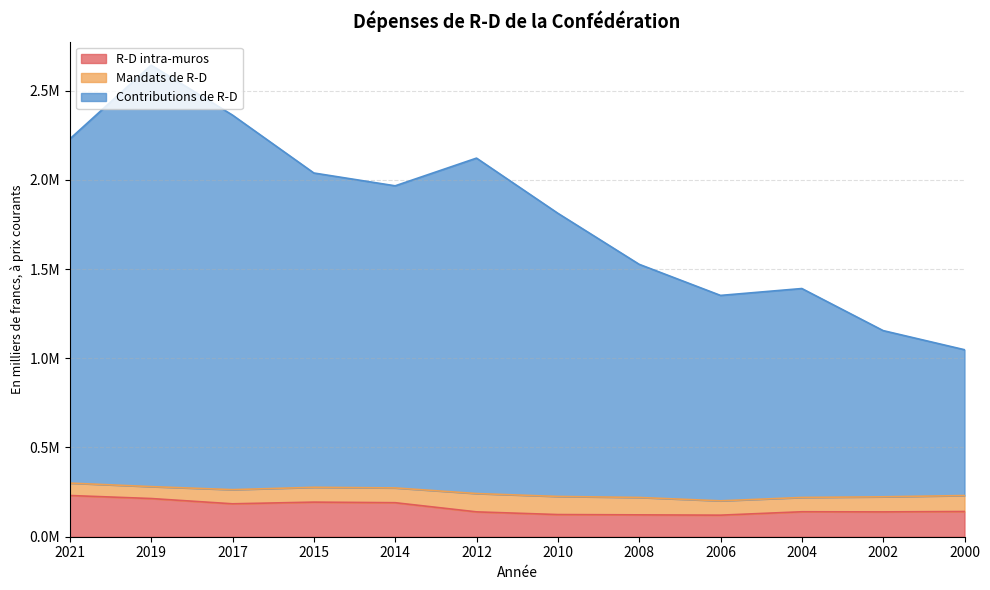

What value does the Contributions de R-D series have at 2006?

1352275